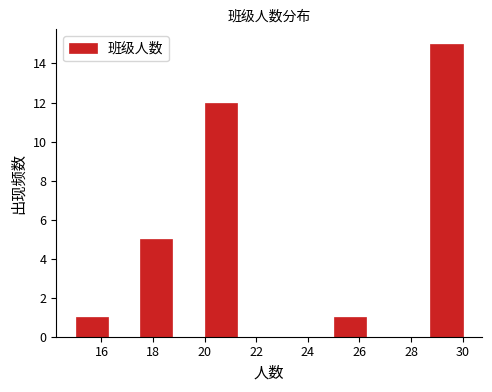

Reading left to right, list every bar in this chart as the range it spans on the x-axis followed by its height. Neither the bar edges nor the heights are printed on the chart, so give them approximately, as read against the axes.

15.00 to 16.25: 1
16.25 to 17.50: 0
17.50 to 18.75: 5
18.75 to 20.00: 0
20.00 to 21.25: 12
21.25 to 22.50: 0
22.50 to 23.75: 0
23.75 to 25.00: 0
25.00 to 26.25: 1
26.25 to 27.50: 0
27.50 to 28.75: 0
28.75 to 30.00: 15